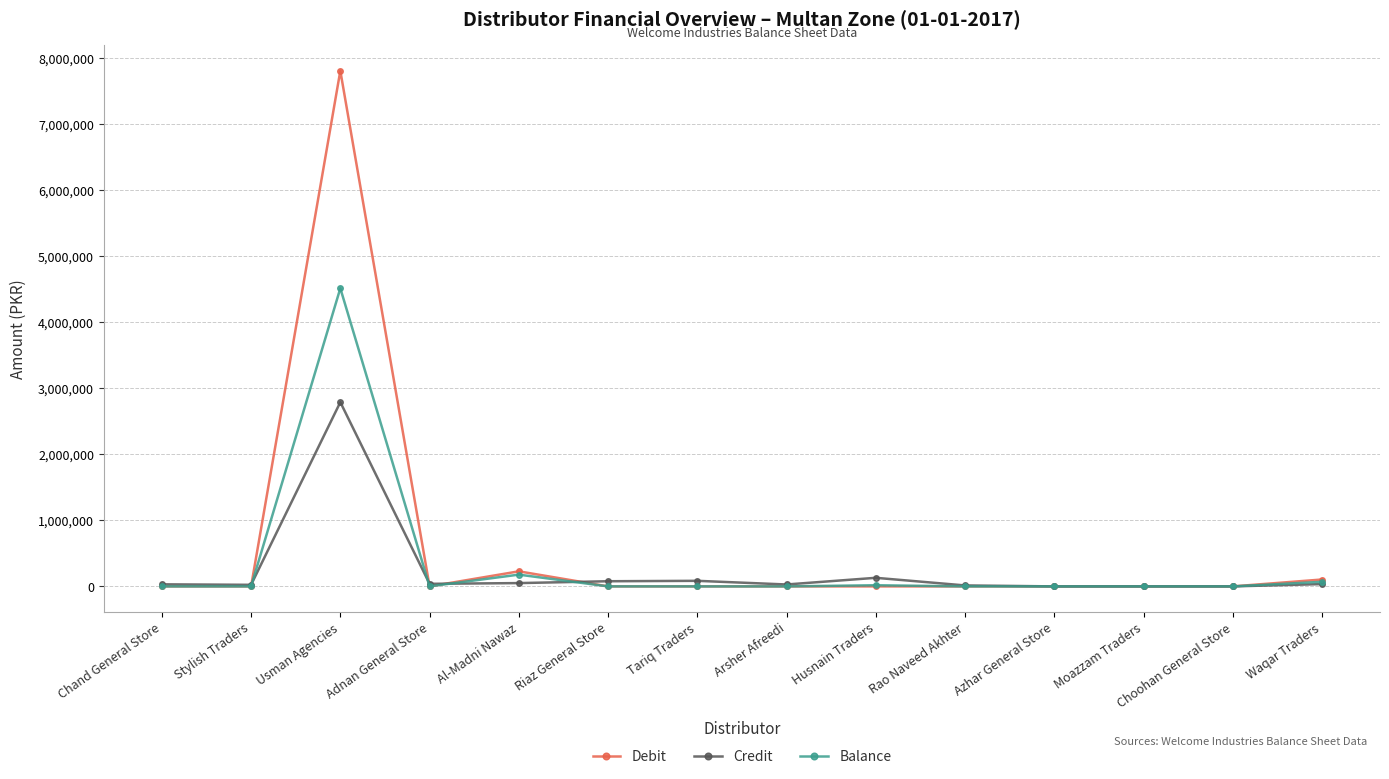

What is the label of the 6th point from the right?

Husnain Traders